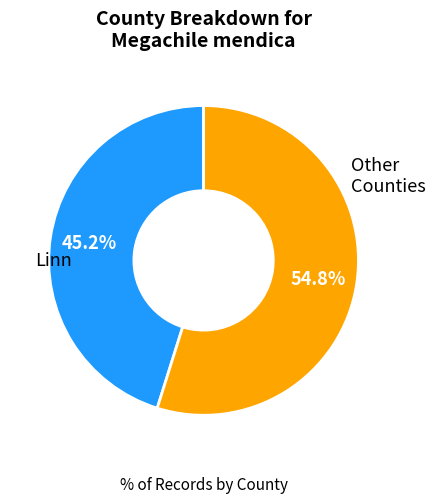

Is there any slice that represents more than half of the pie?

Yes